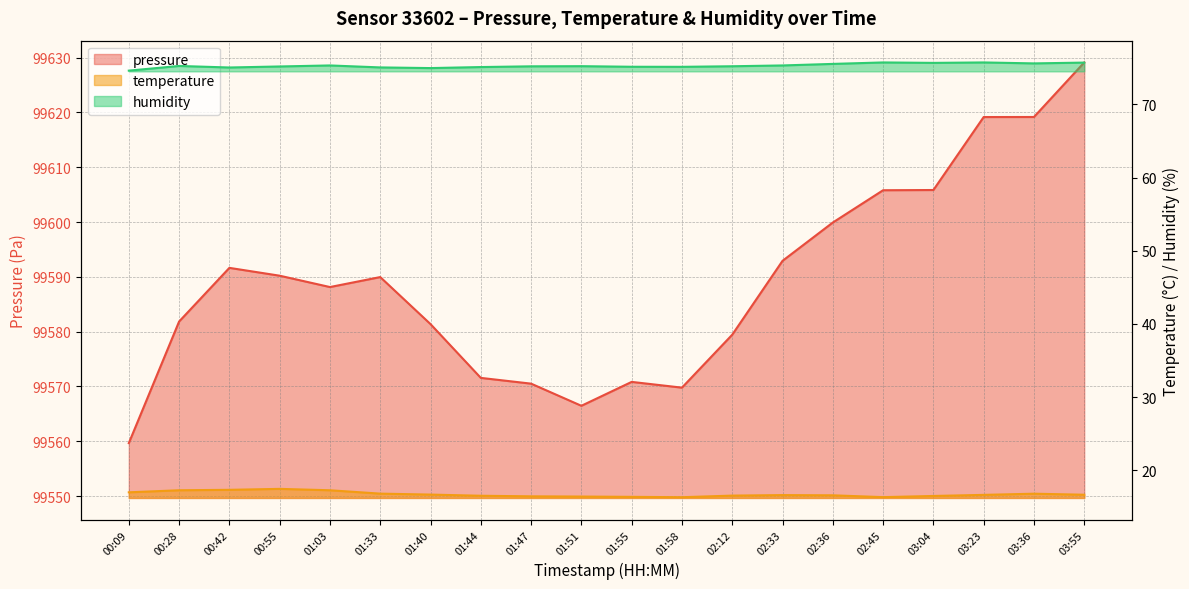

True or false: pressure and humidity intersect in this chart.

False